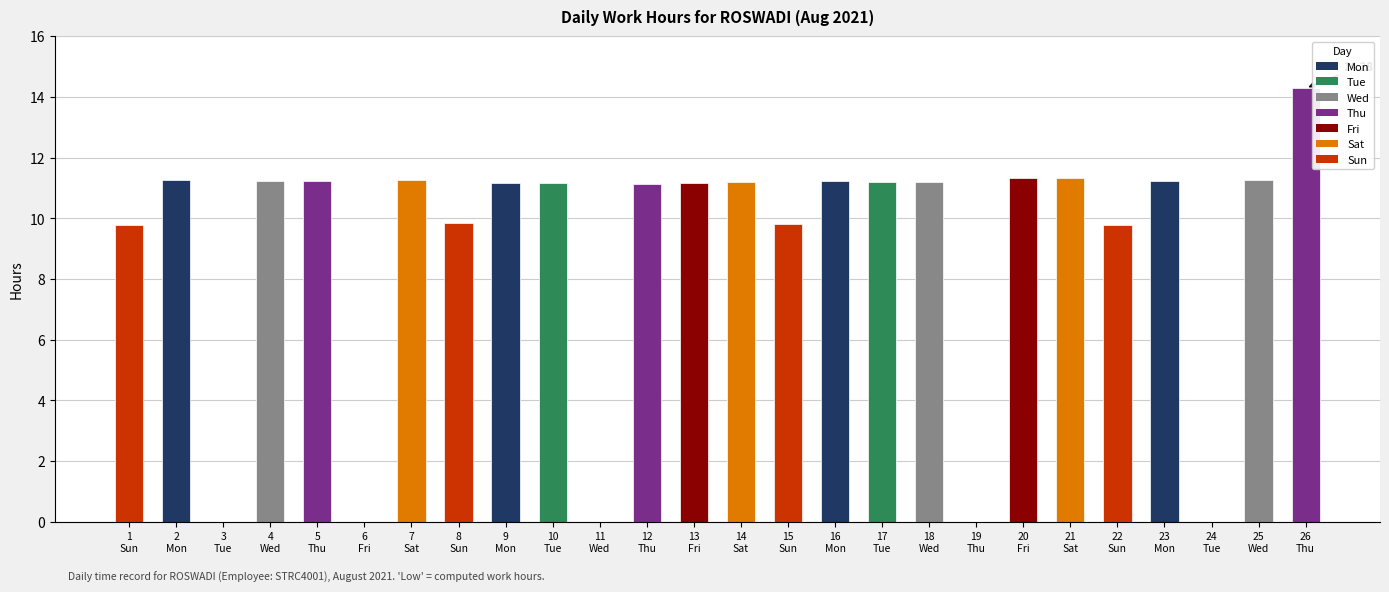

What is the sum of all values?

233.0